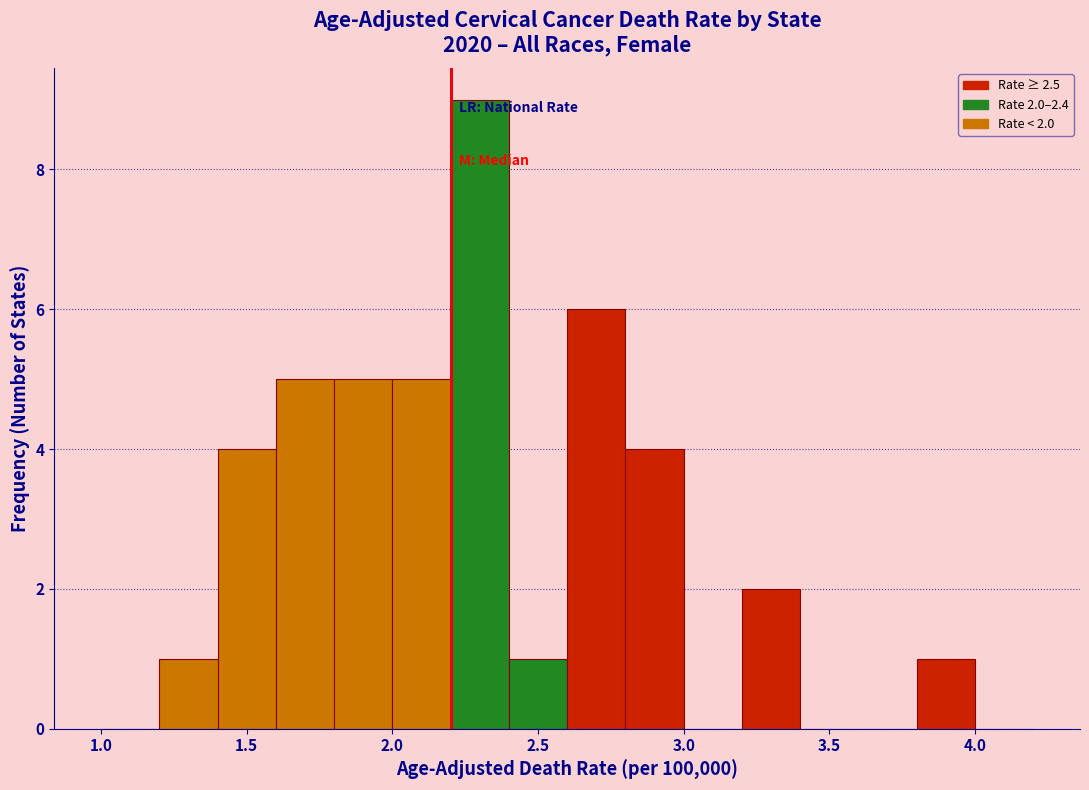

Over which range of the x-axis is the bar tallest?

2.2 to 2.4